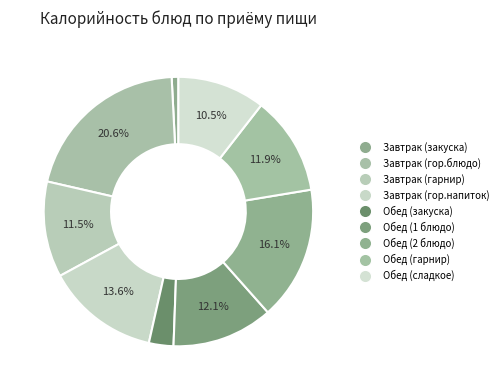

Does Завтрак (гор.блюдо) account for over 50% of the chart?

No